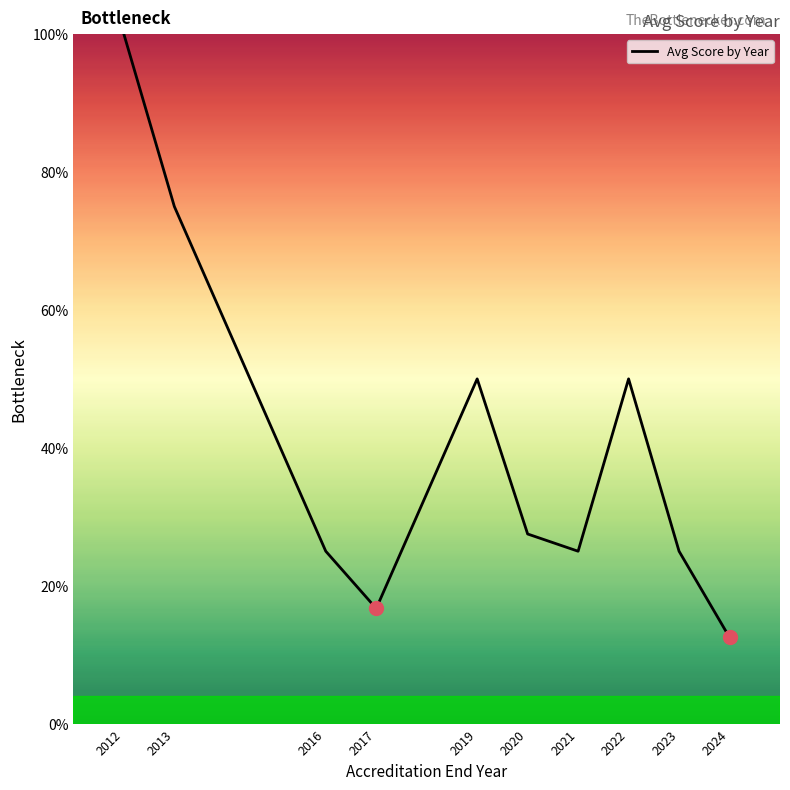

Where does the data first go above 27?

2012